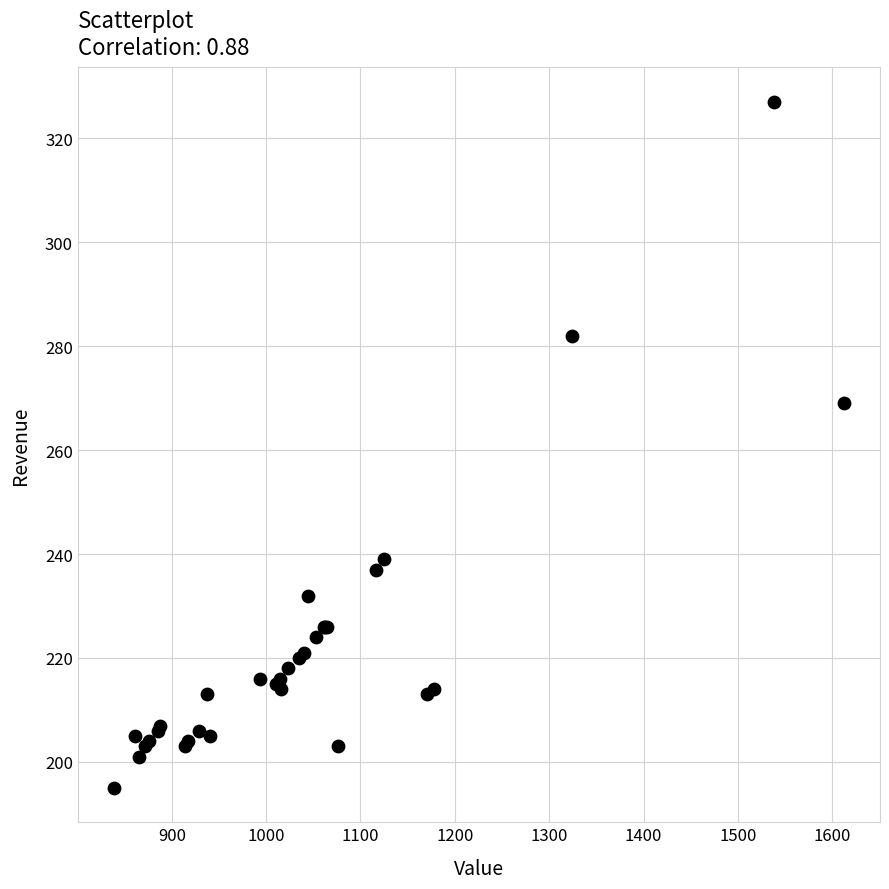

What Y value in the scatter plot is closest to 261?

269